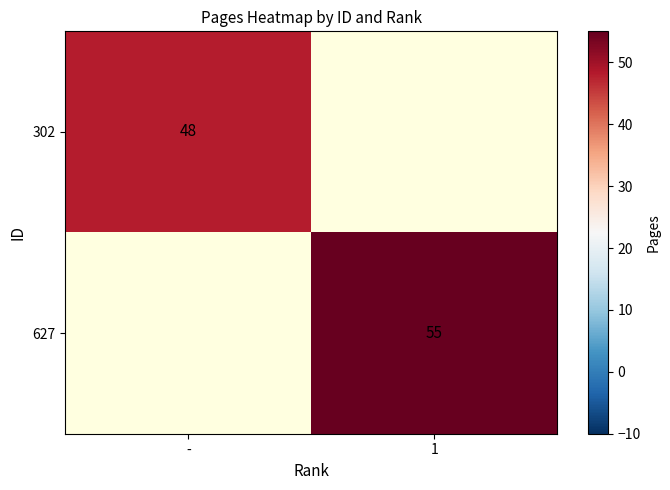

The value of 302 at - is 70. True or false?

False